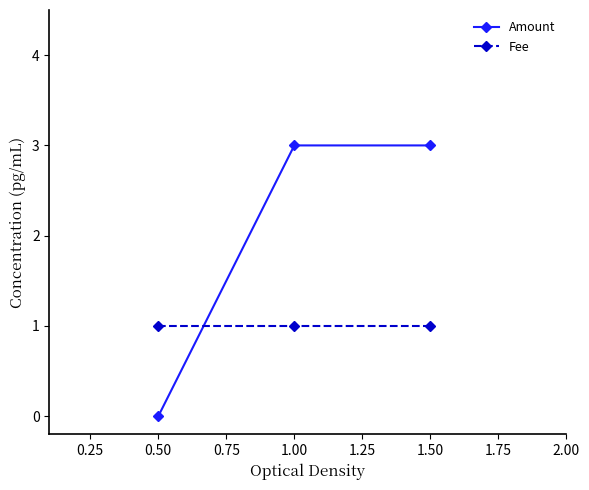

What is the spread (max minus min) of values at 0.50?

1